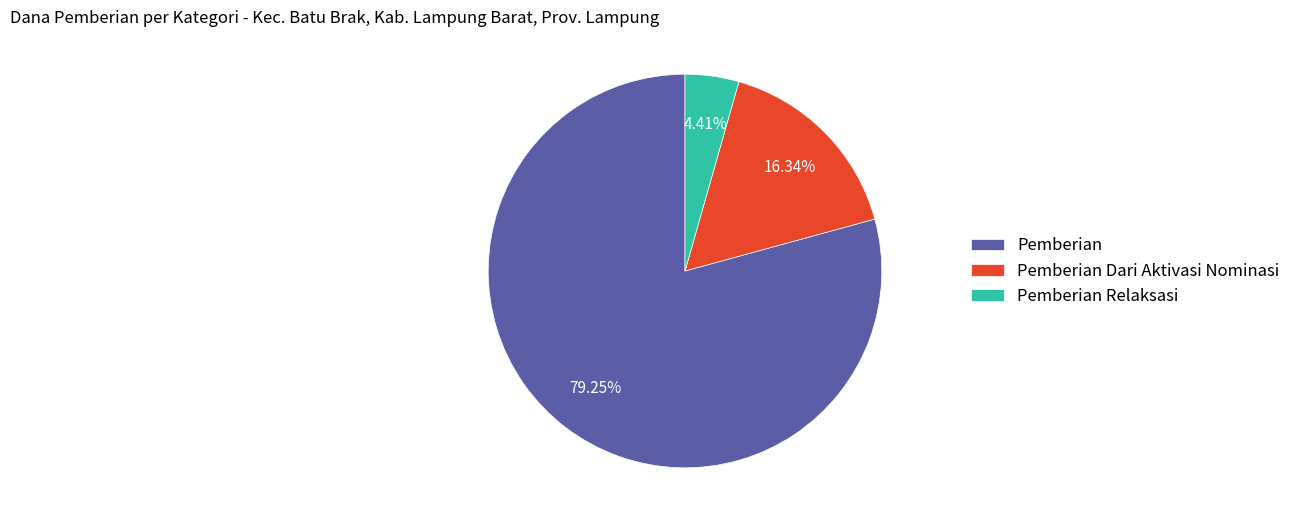

Is the sum of Pemberian Relaksasi and Pemberian Dari Aktivasi Nominasi greater than half?

No